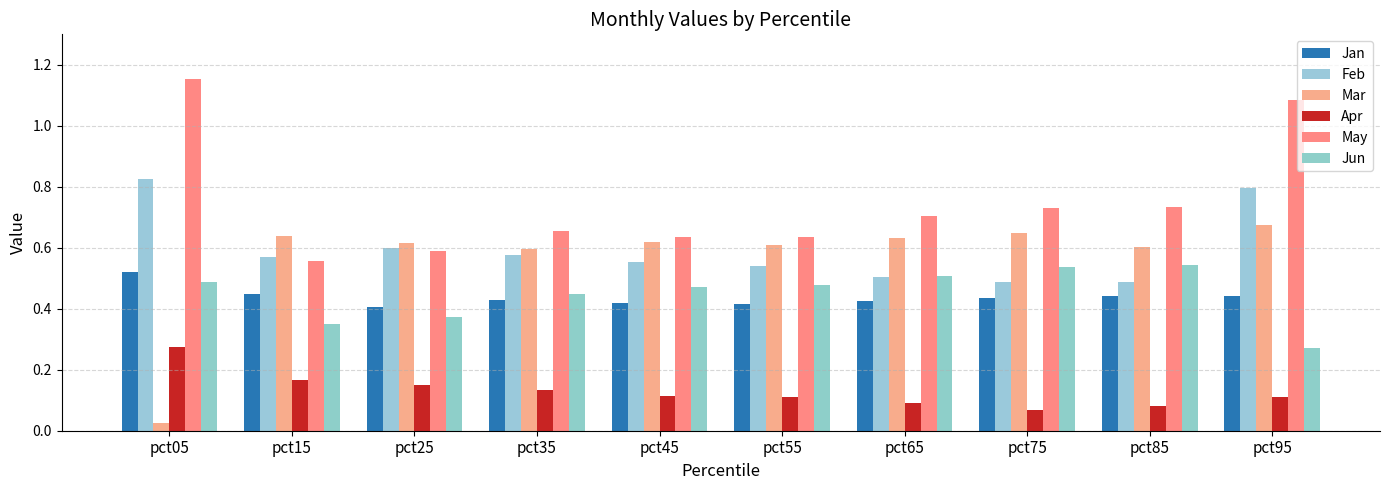

What is the total value across all series at pct25?

2.7